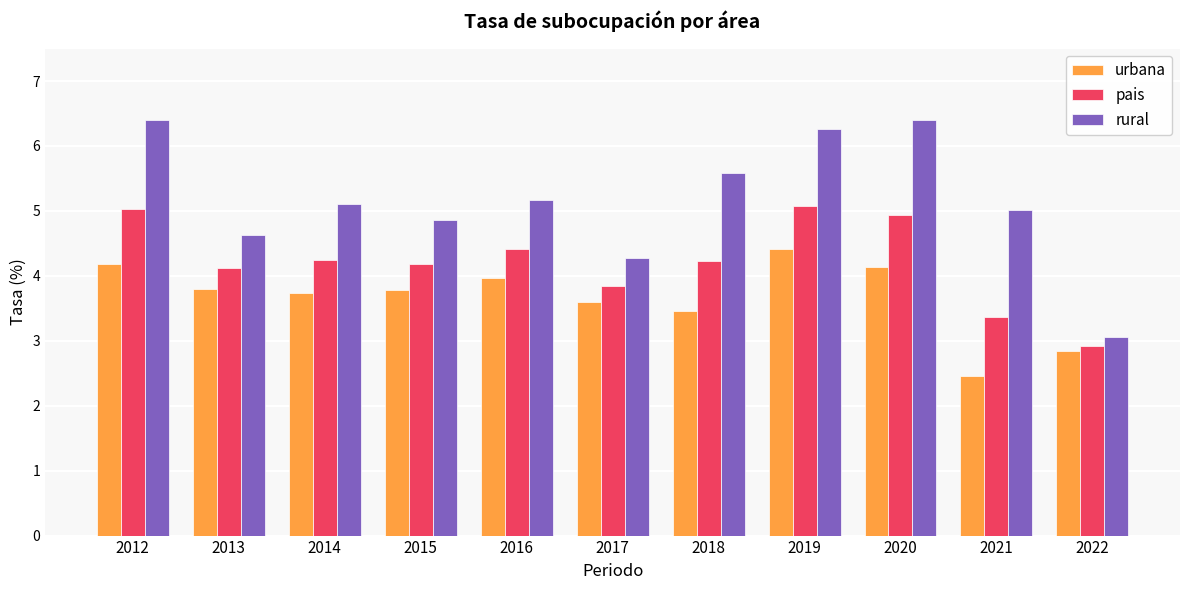

What is the approximate value of pais at 2012?

5.0